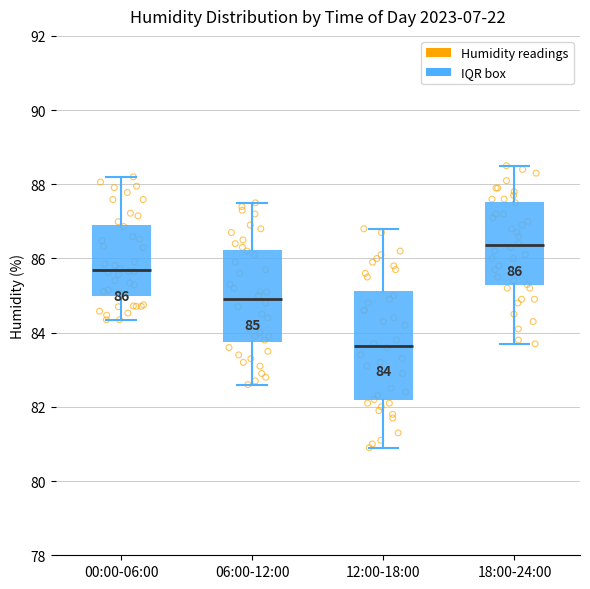

Which box has the lowest median line?

12:00-18:00